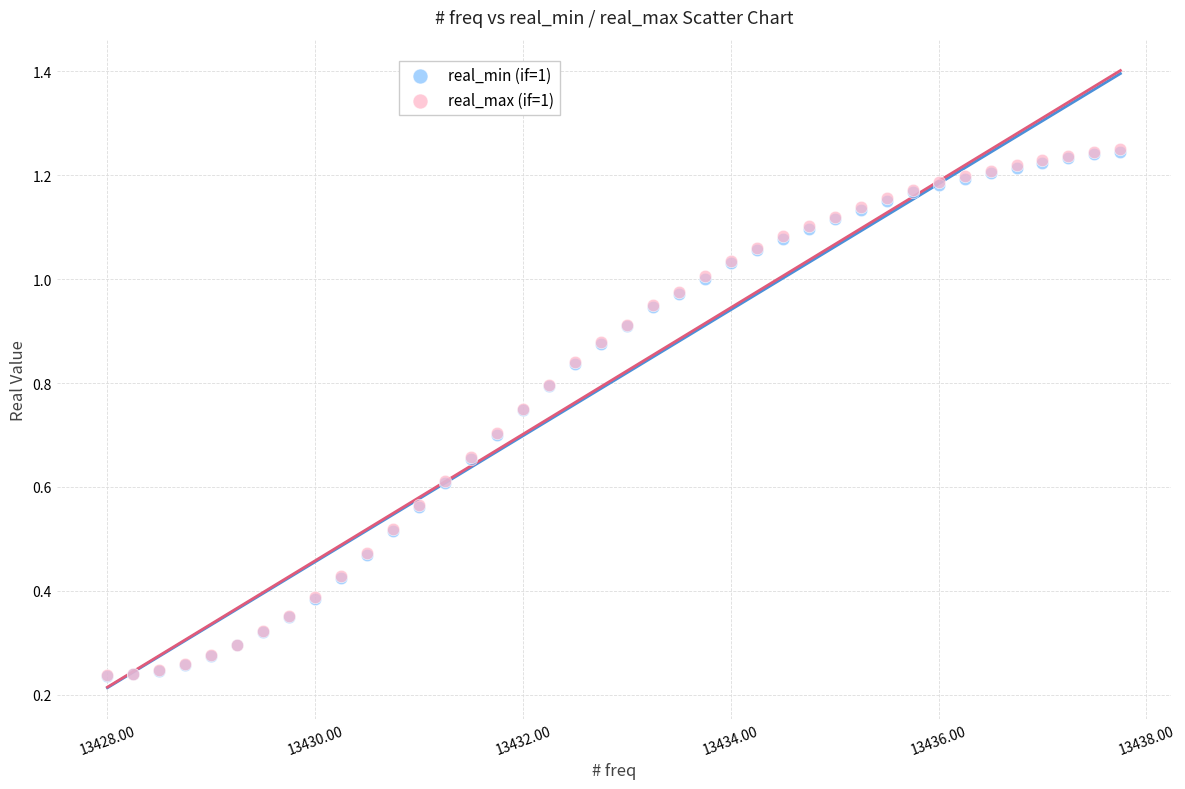

Which series has the largest Y range (max minus min)?

real_max (if=1)